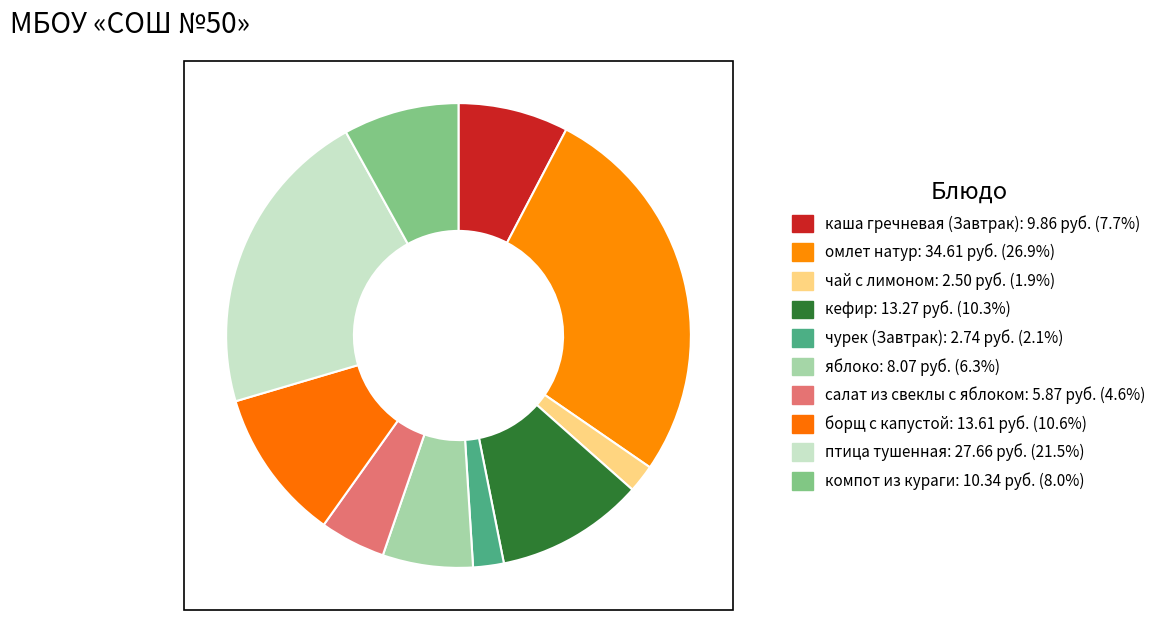

How many segments does this pie chart have?

10